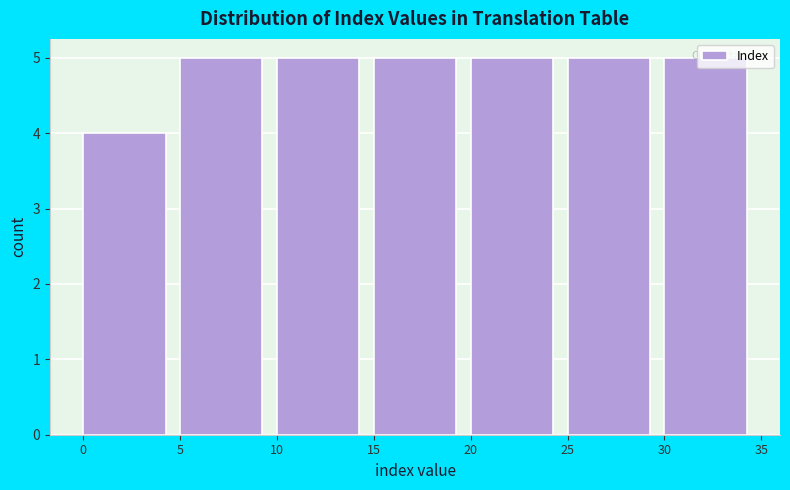

Reading left to right, list every bar in this chart as the range it spans on the x-axis followed by its height. The values are not printed on the chart, so give them approximately, as read against the axis.

0 to 5: 4
5 to 10: 5
10 to 15: 5
15 to 20: 5
20 to 25: 5
25 to 30: 5
30 to 35: 5